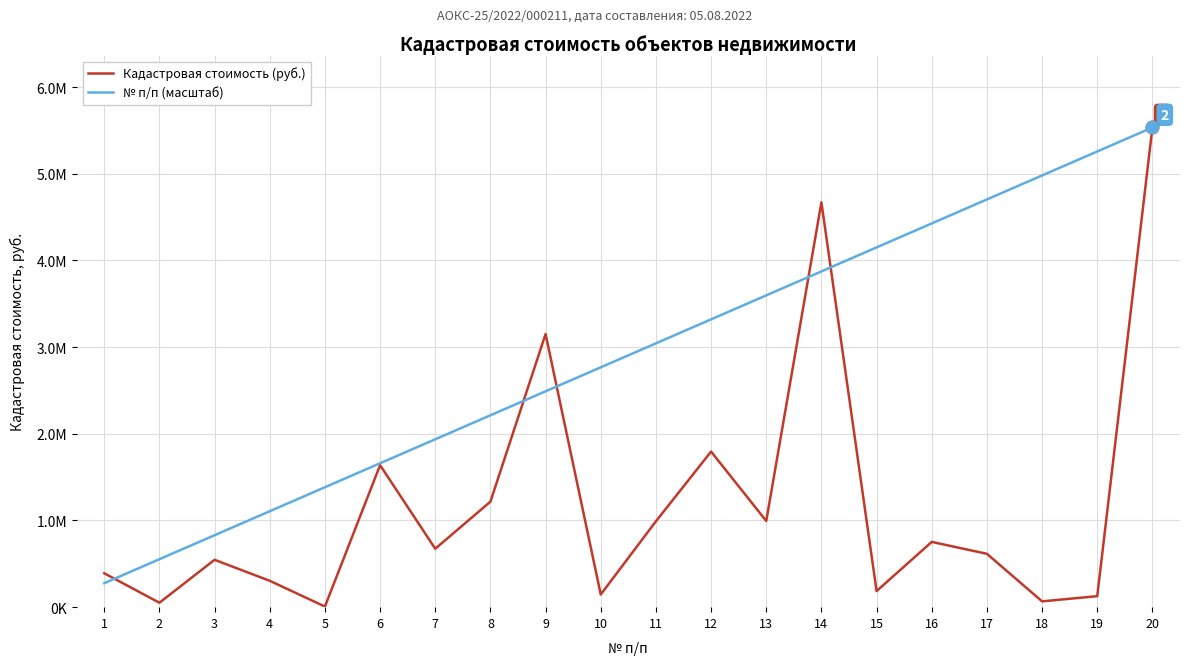

What is the sum of all Кадастровая стоимость (руб.) values?

23857453.9